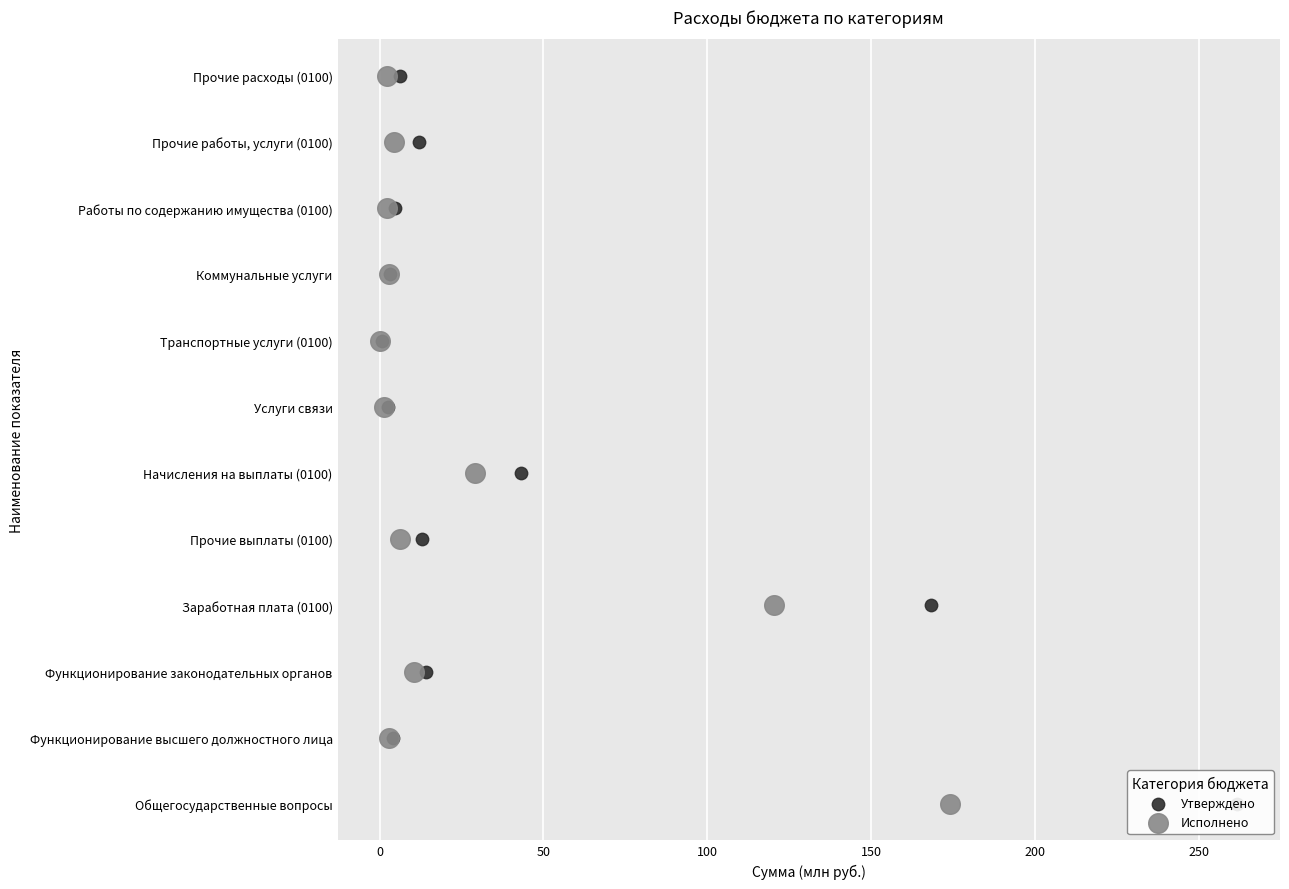

Which series contains the lowest Y value?

Утверждено